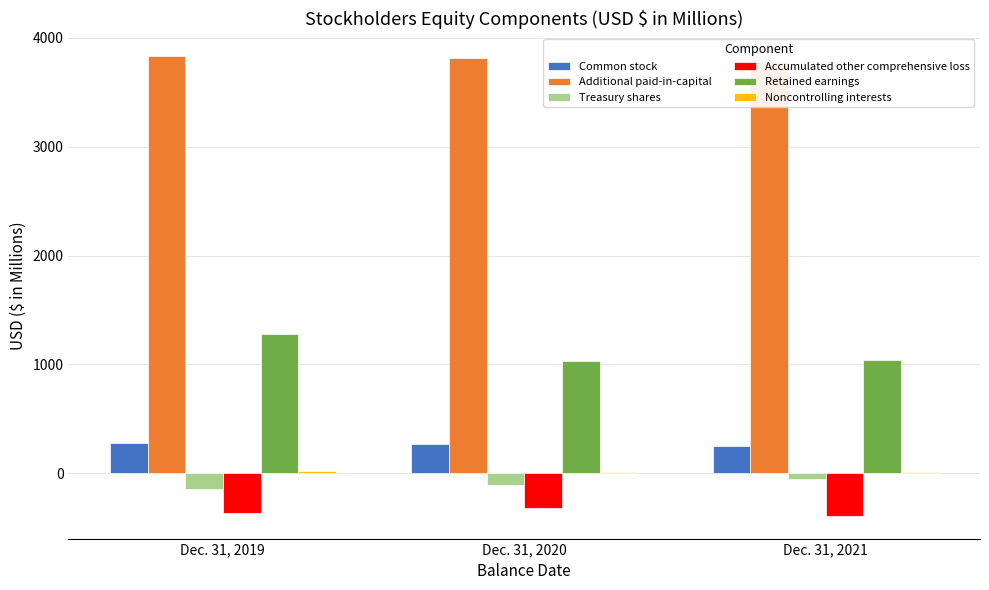

What is the average value of the Retained earnings series?

1118.4